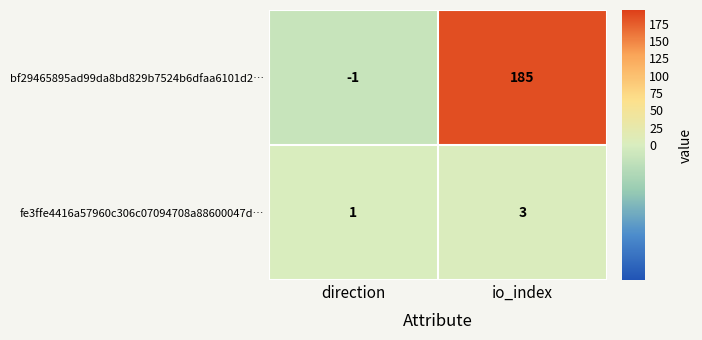

Reading left to right, list all the values displayed in this chart.

bf29465895ad99da8bd829b7524b6dfaa6101d2…: -1	185
fe3ffe4416a57960c306c07094708a88600047d…: 1	3